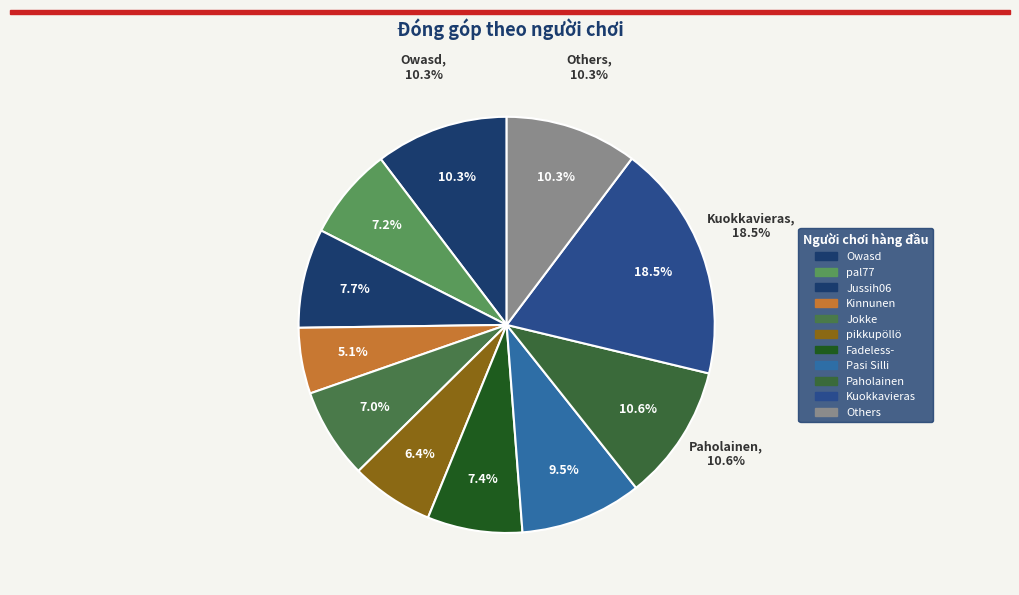

To the nearest percent, what is the difference between the Kuokkavieras and pal77 slice percentages?

11%